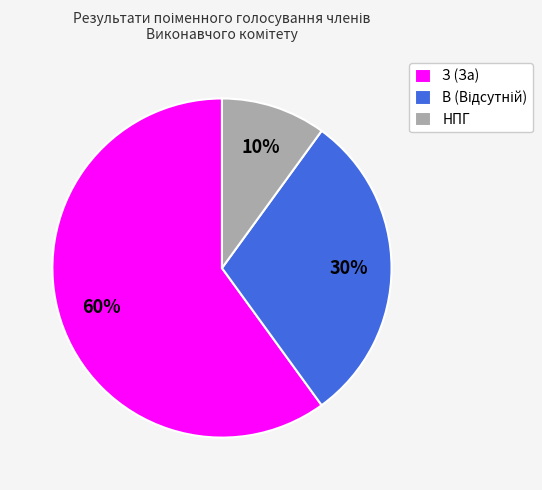

How many slices are in this pie chart?

3